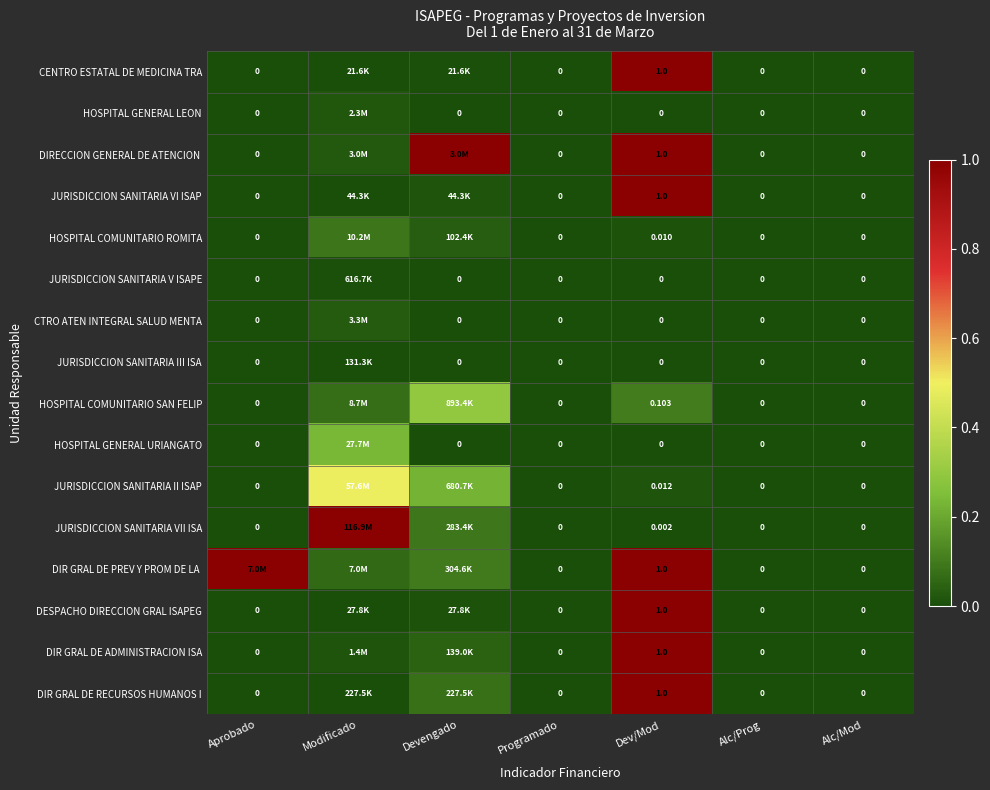

At how many categories does at least one series exceed 0?

4